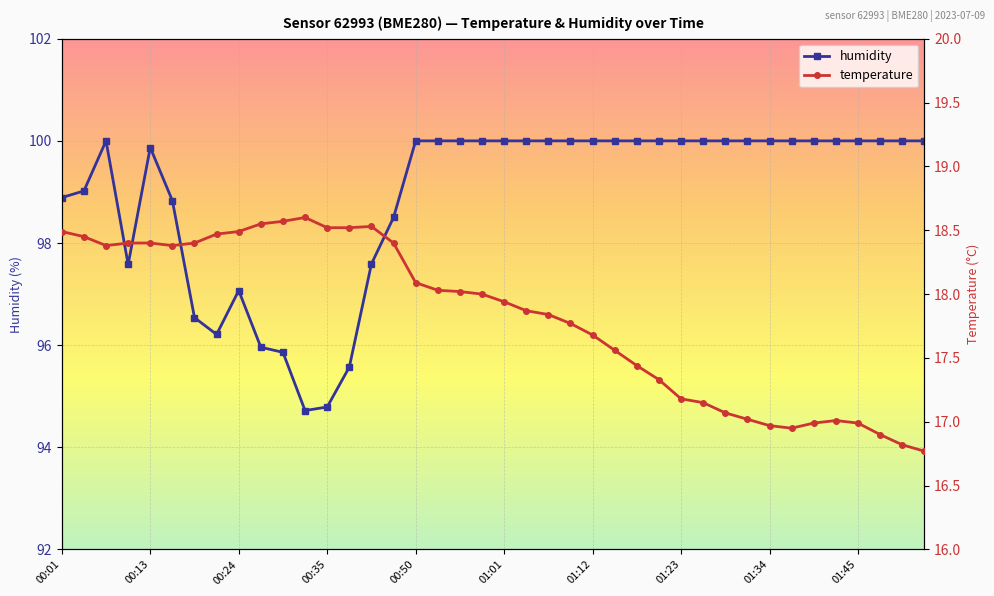

Rank the series by their maximum value, from lowest to highest.

temperature, humidity